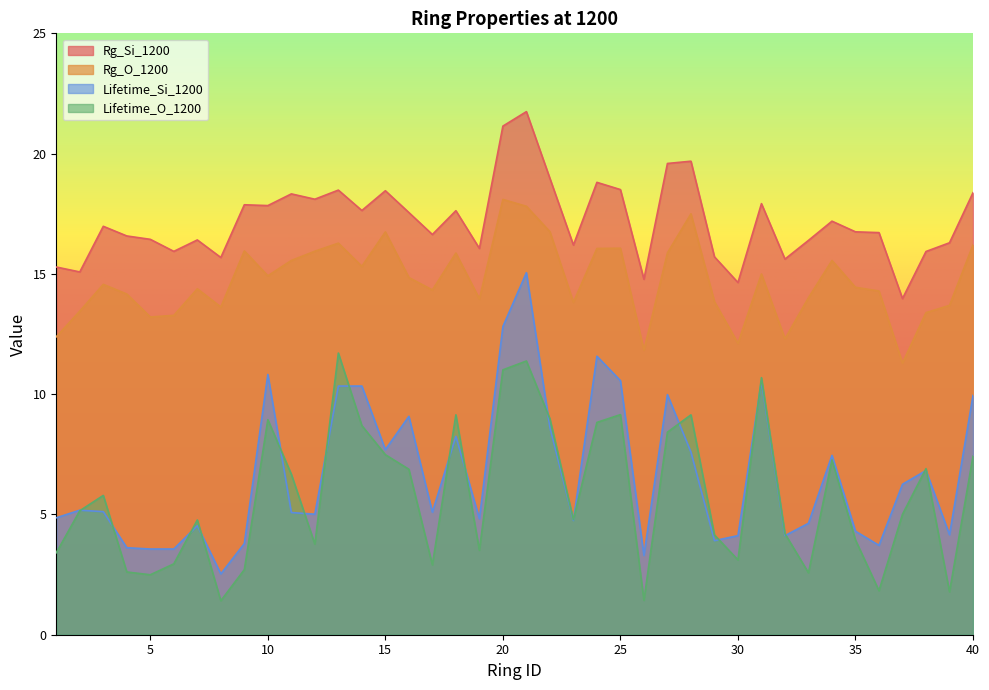

How many lines are shown in the chart?

4